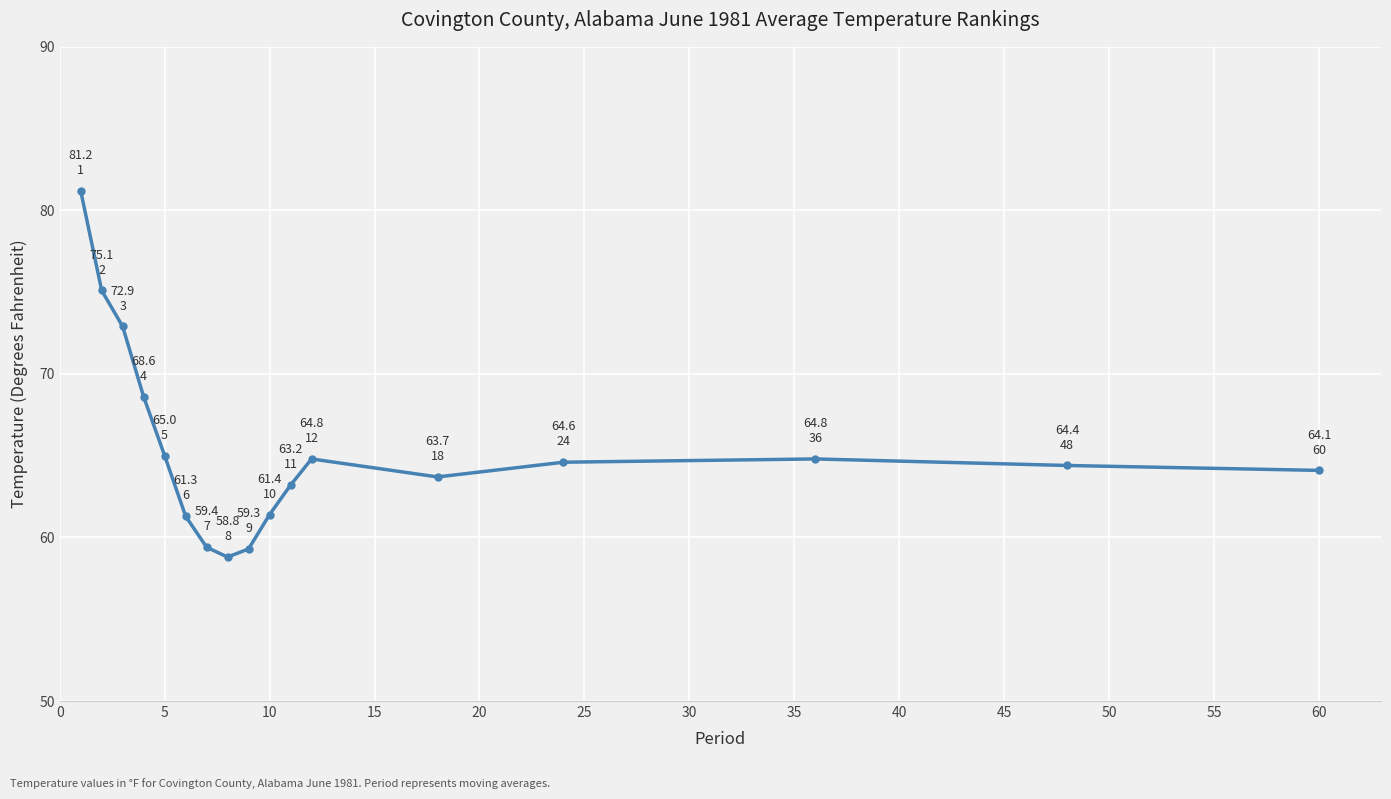

What is the minimum value shown in the chart?

58.8